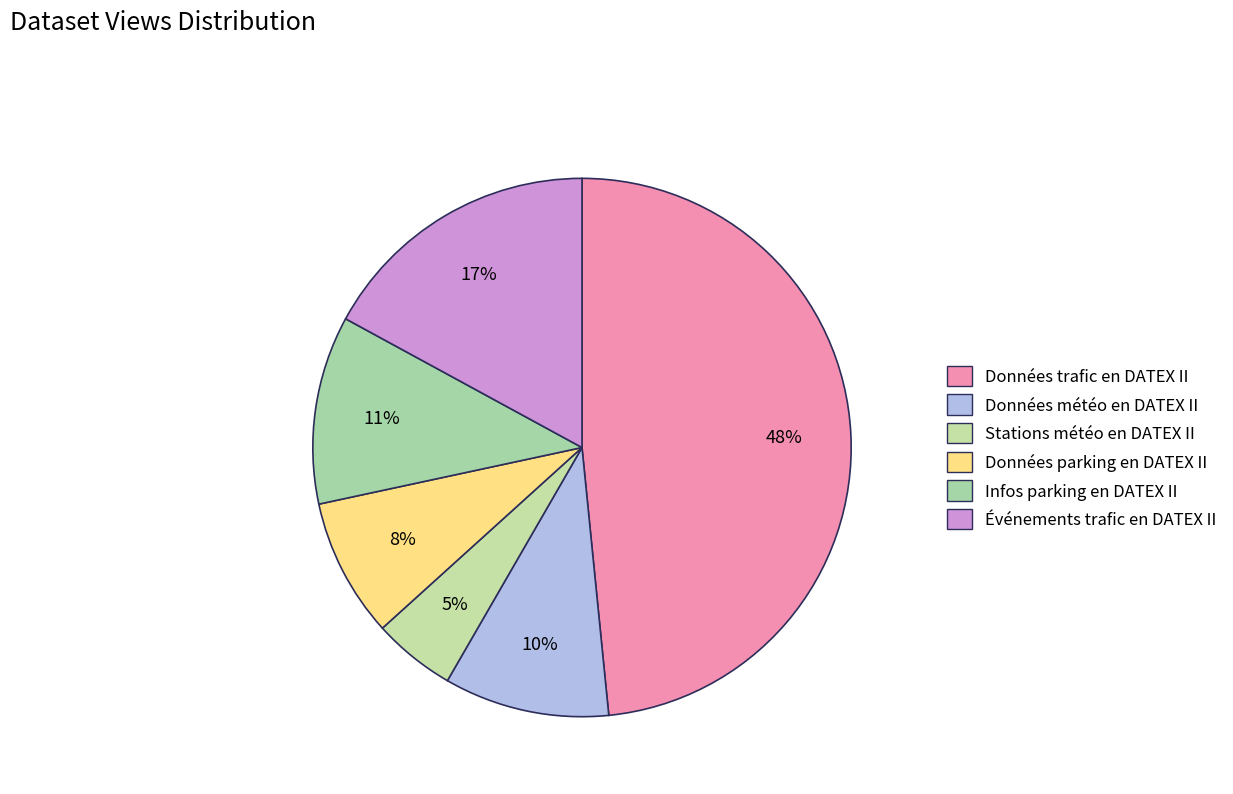

Does any single category account for the majority?

No